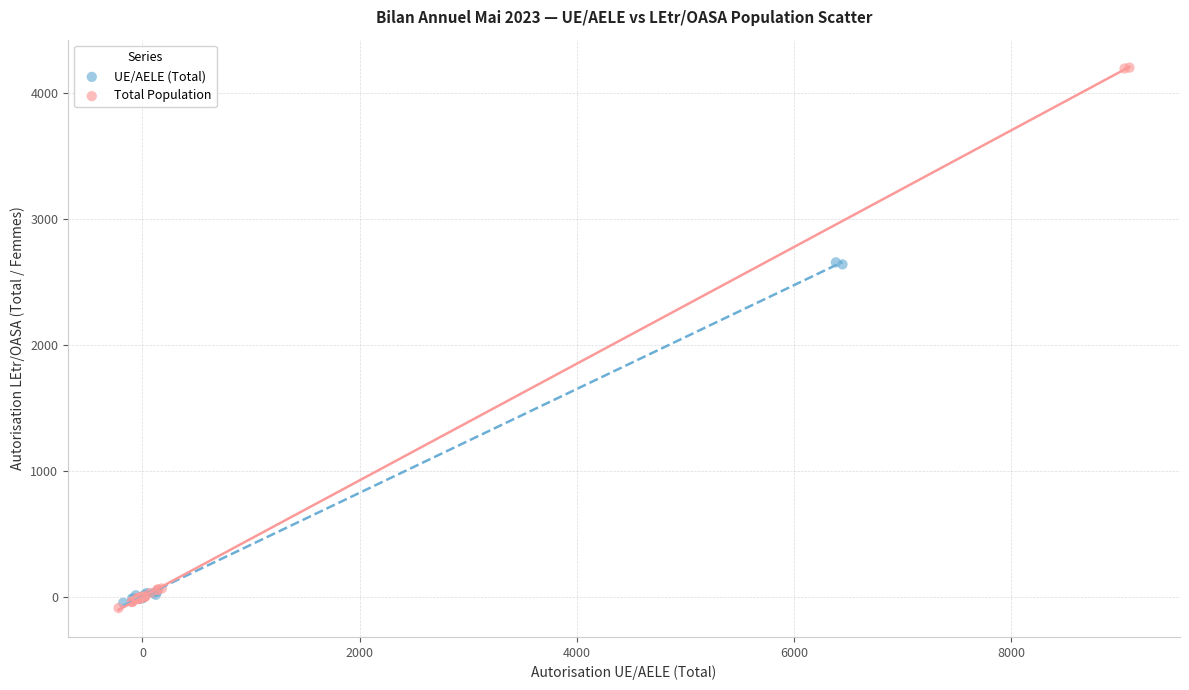

What are all the series names shown in the legend?

UE/AELE (Total), Total Population